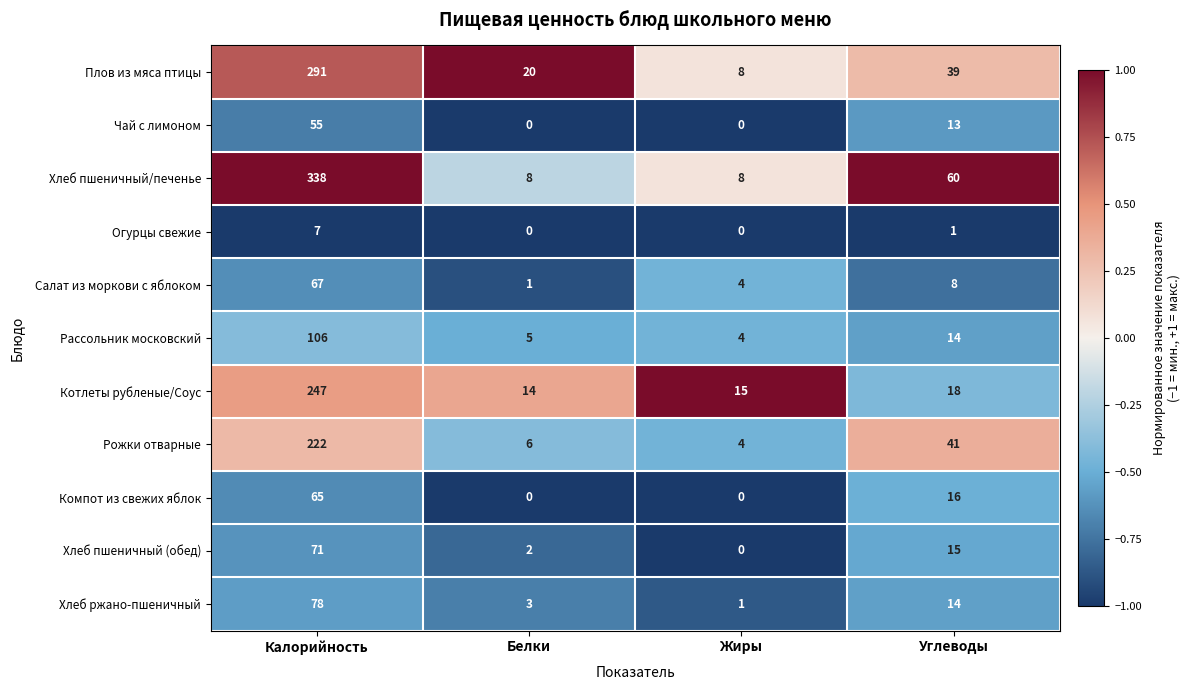

At how many categories does at least one series exceed 0?

4